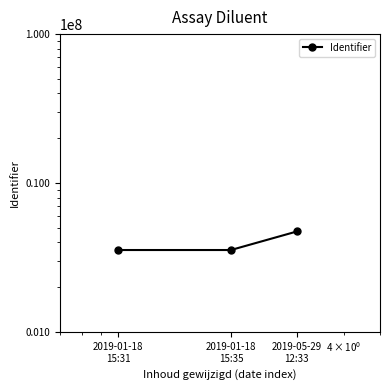

What is the ratio of the value at 2019-01-18
15:35 to the value at 2019-01-18
15:31?

1.0